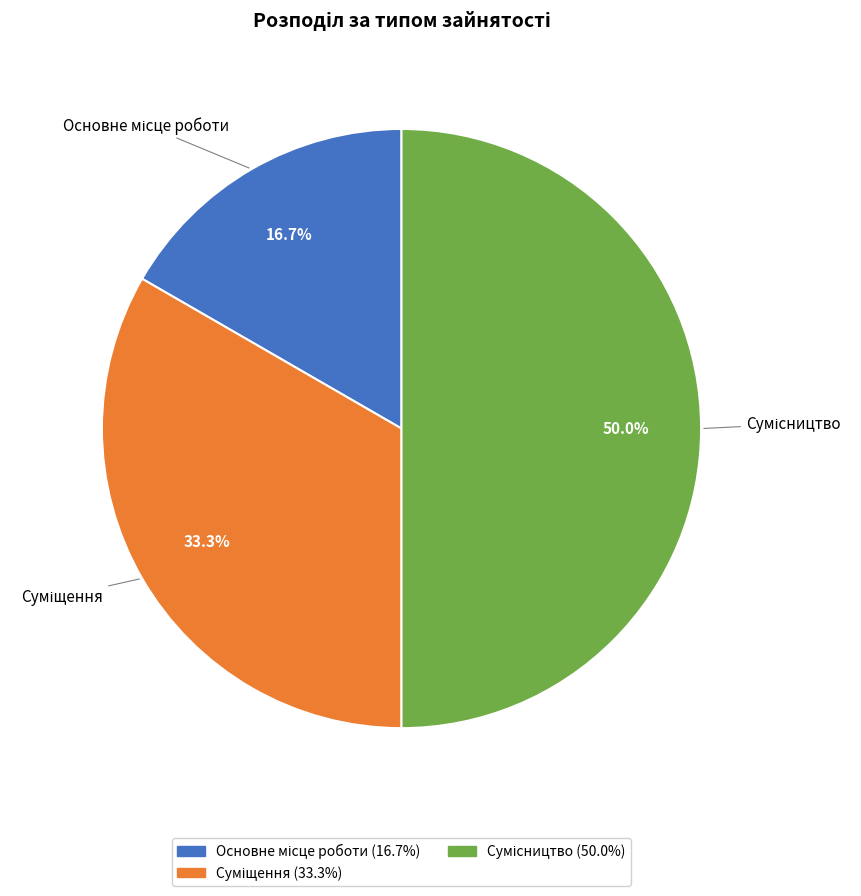

To the nearest percent, what percentage of the pie is Основне місце роботи?

17%